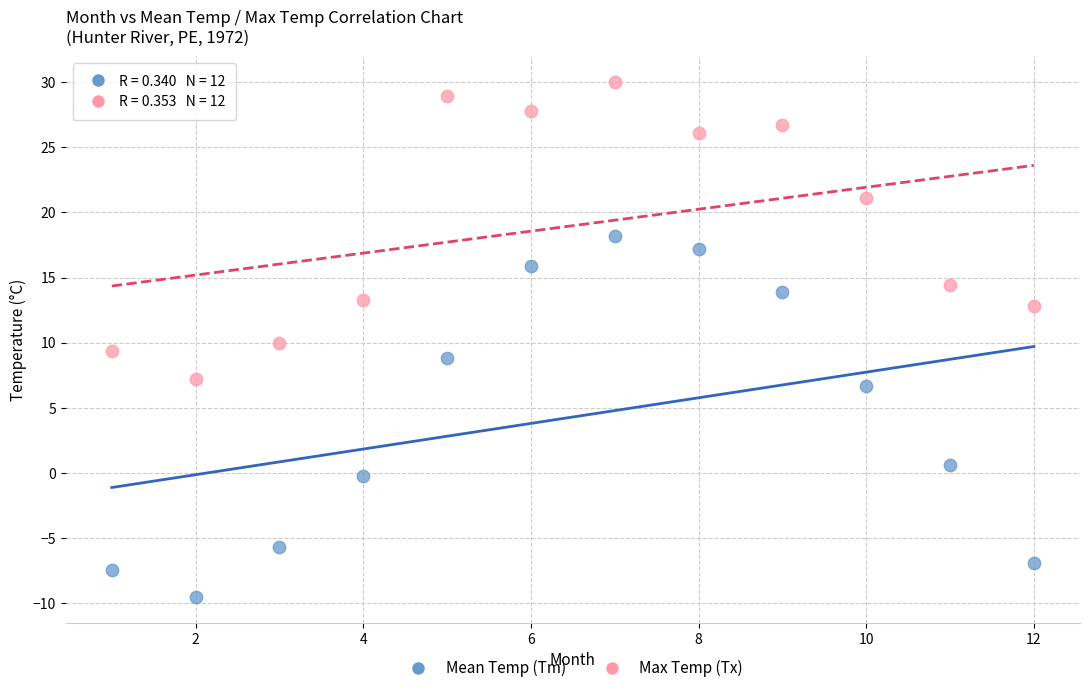

Which series has the largest Y range (max minus min)?

Mean Temp (Tm)